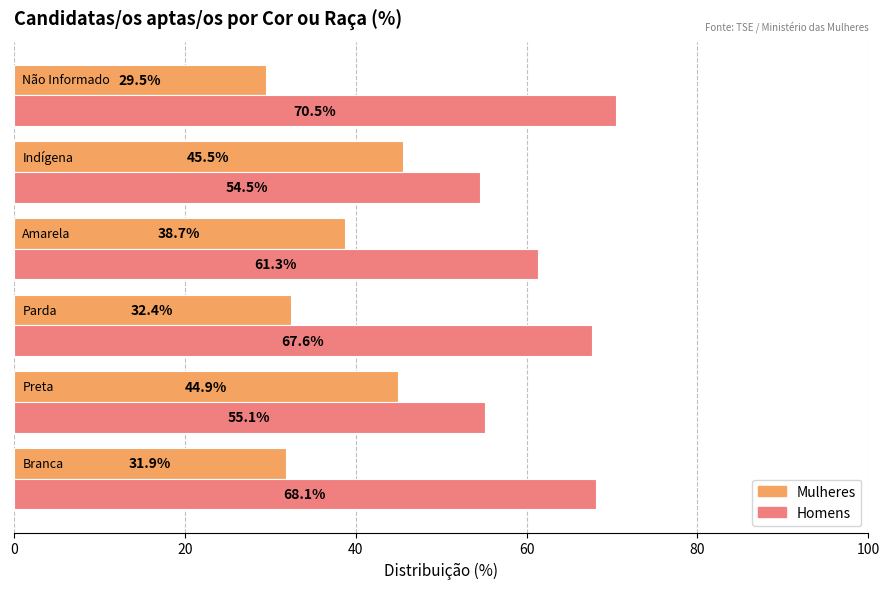

What are all the series names shown in the legend?

Mulheres, Homens